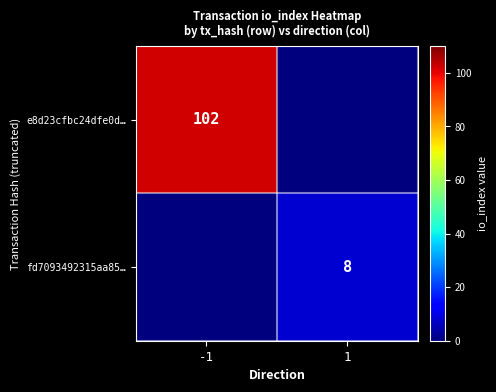

Is it true that fd7093492315aa85… equals 8 at 1?

True